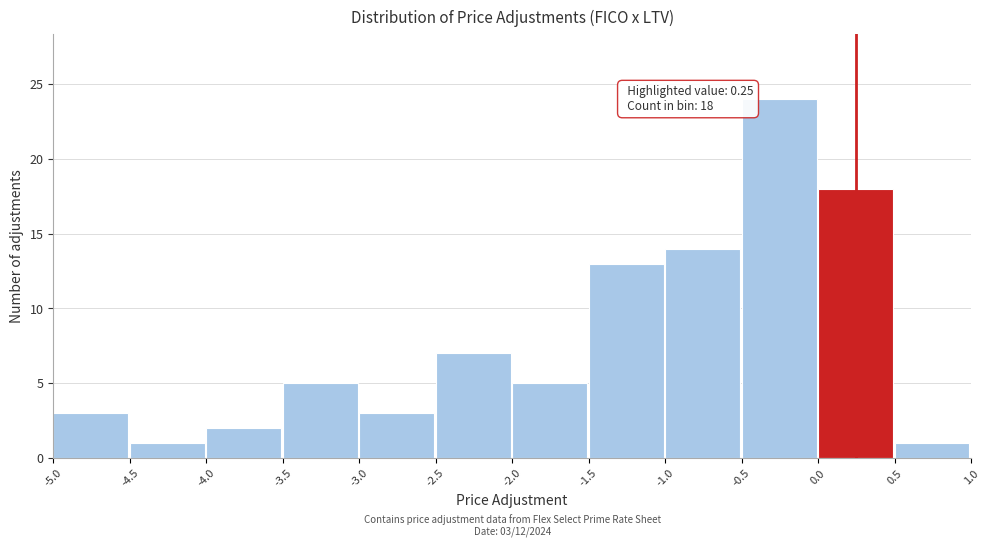

Which range on the x-axis has the tallest bar?

-0.5 to 0.0